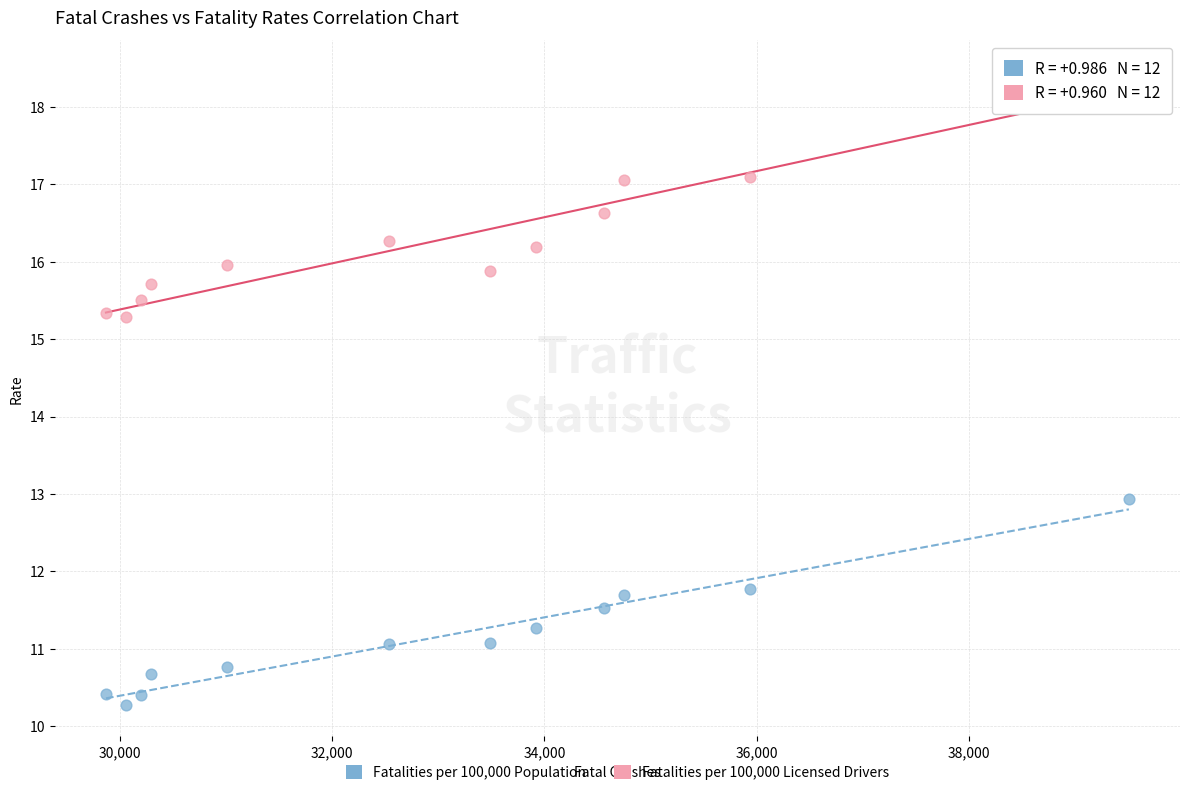

Which series reaches the minimum Y coordinate?

Fatalities per 100,000 Population